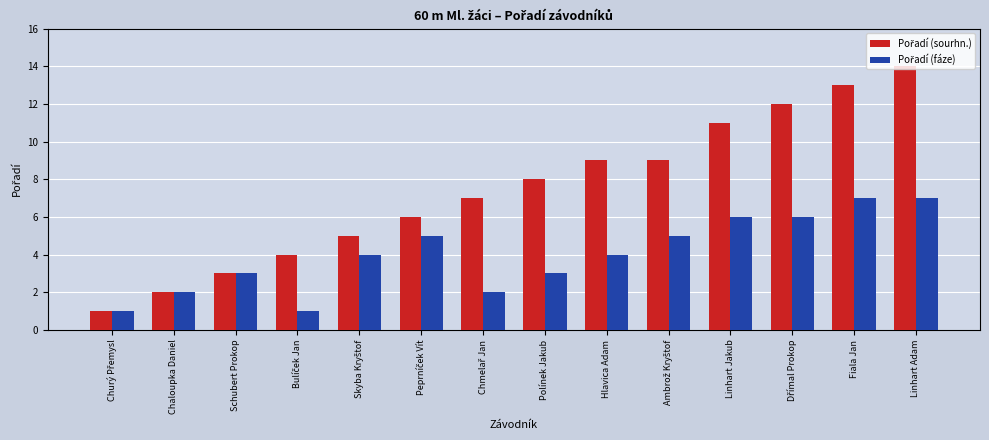

At how many categories does at least one series exceed 10?

4